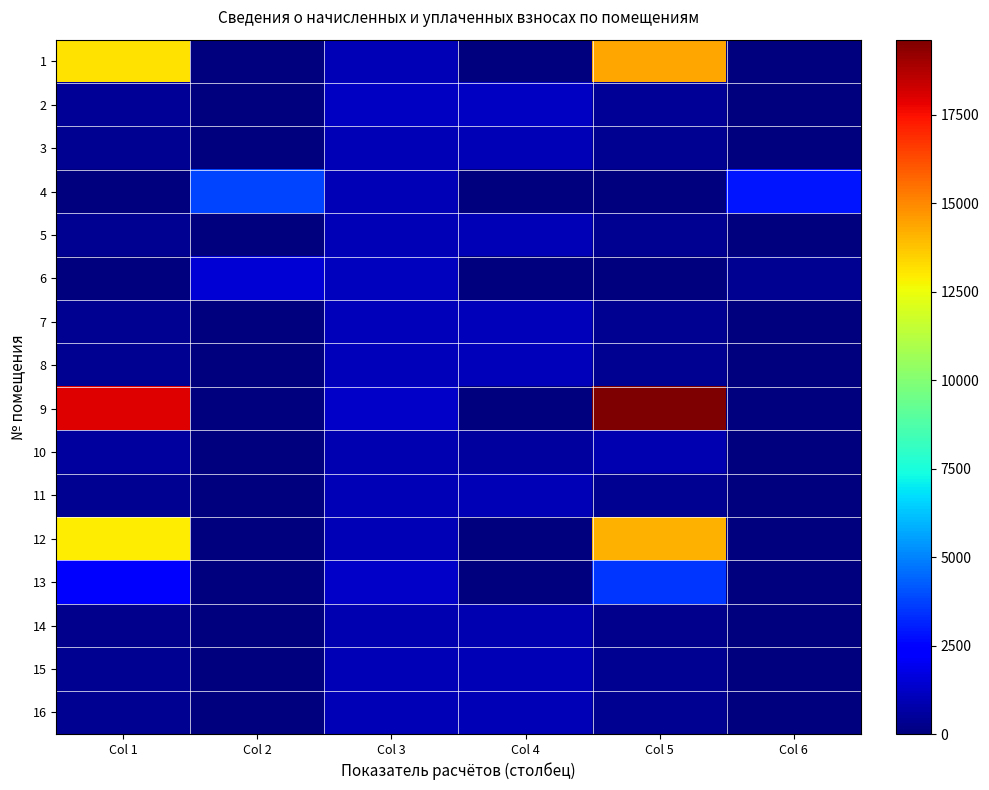

Which series has the largest range (max minus min)?

9